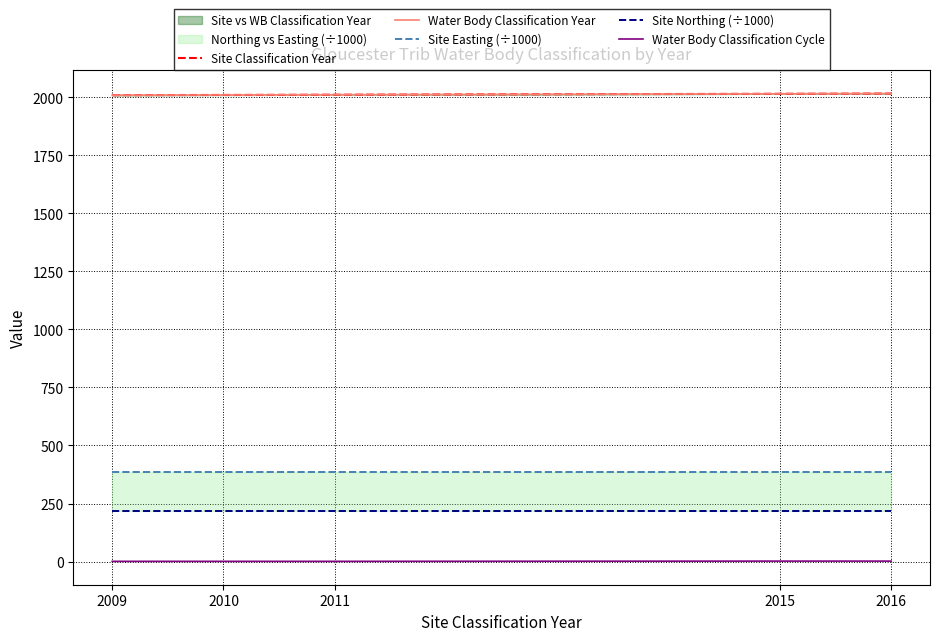

List the labels in order of Site Easting (÷1000) value, smallest first.

2009, 2010, 2011, 2015, 2016